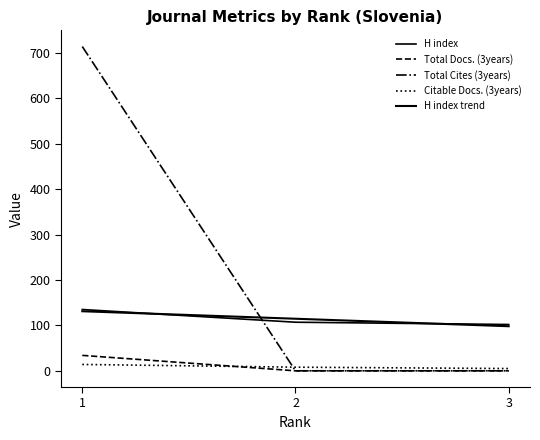

Which series has the largest total across all categories?

Total Cites (3years)